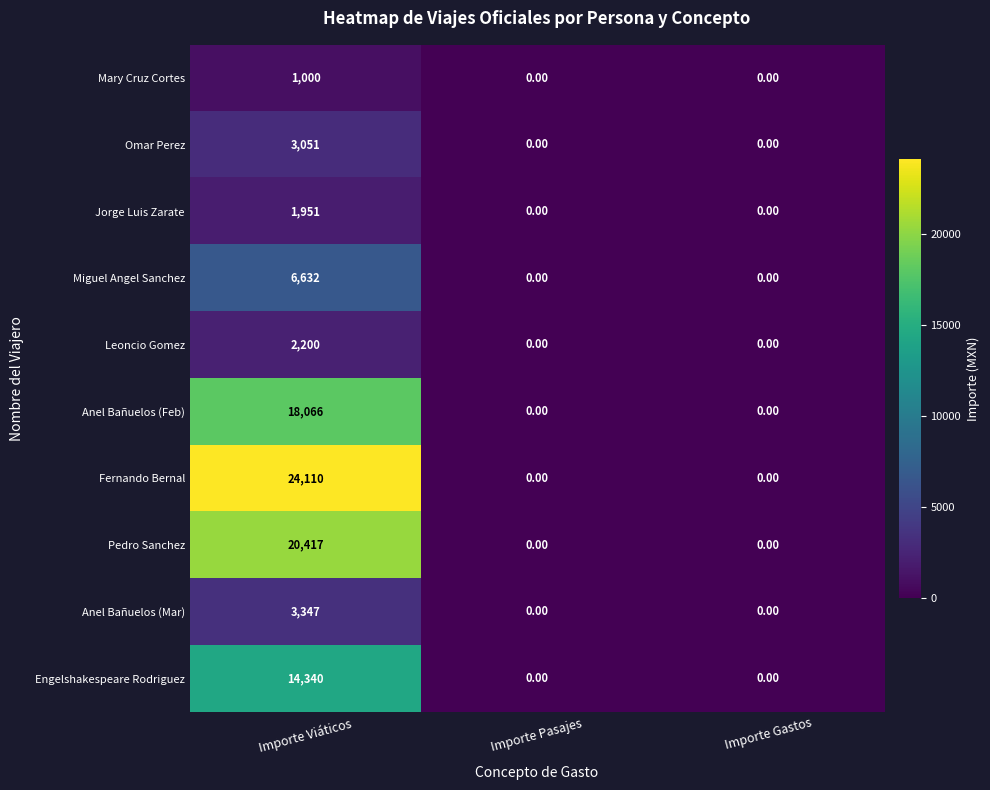

Is the value of Mary Cruz Cortes at Importe Gastos greater than the value of Engelshakespeare Rodriguez at Importe Viáticos?

No